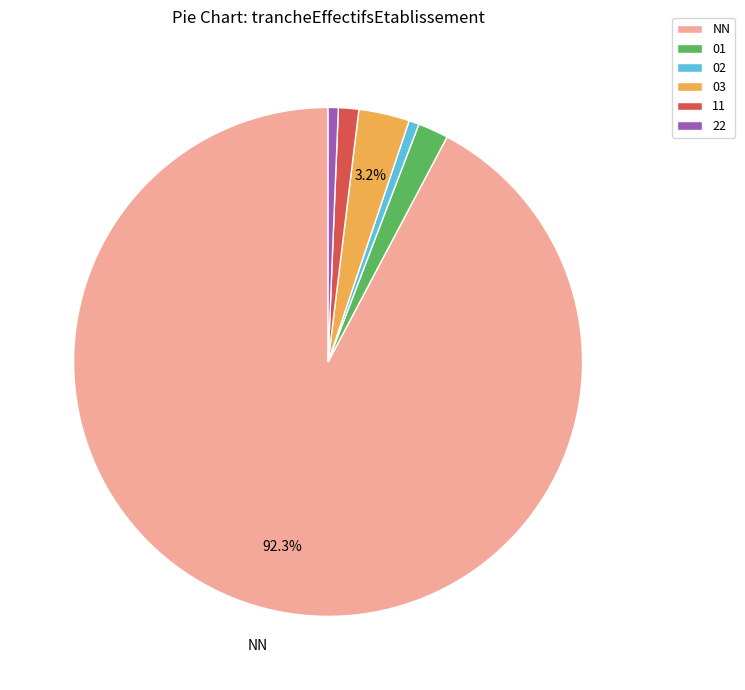

Does 22 account for over 50% of the chart?

No